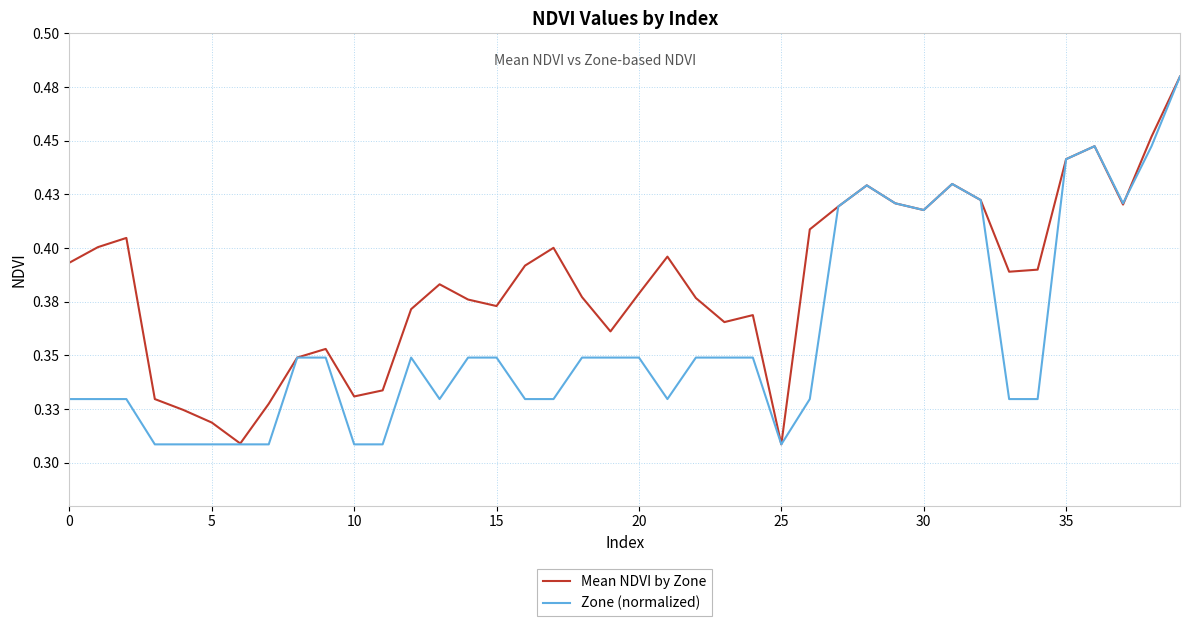

What are all the series names shown in the legend?

Mean NDVI by Zone, Zone (normalized)